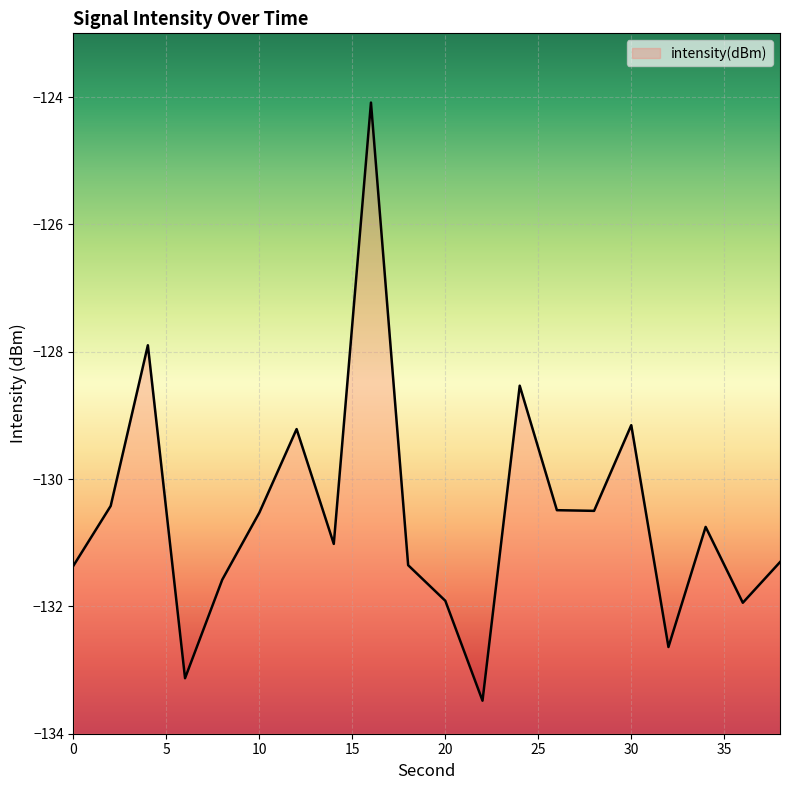

Does the chart display data point markers on the line(s)?

No